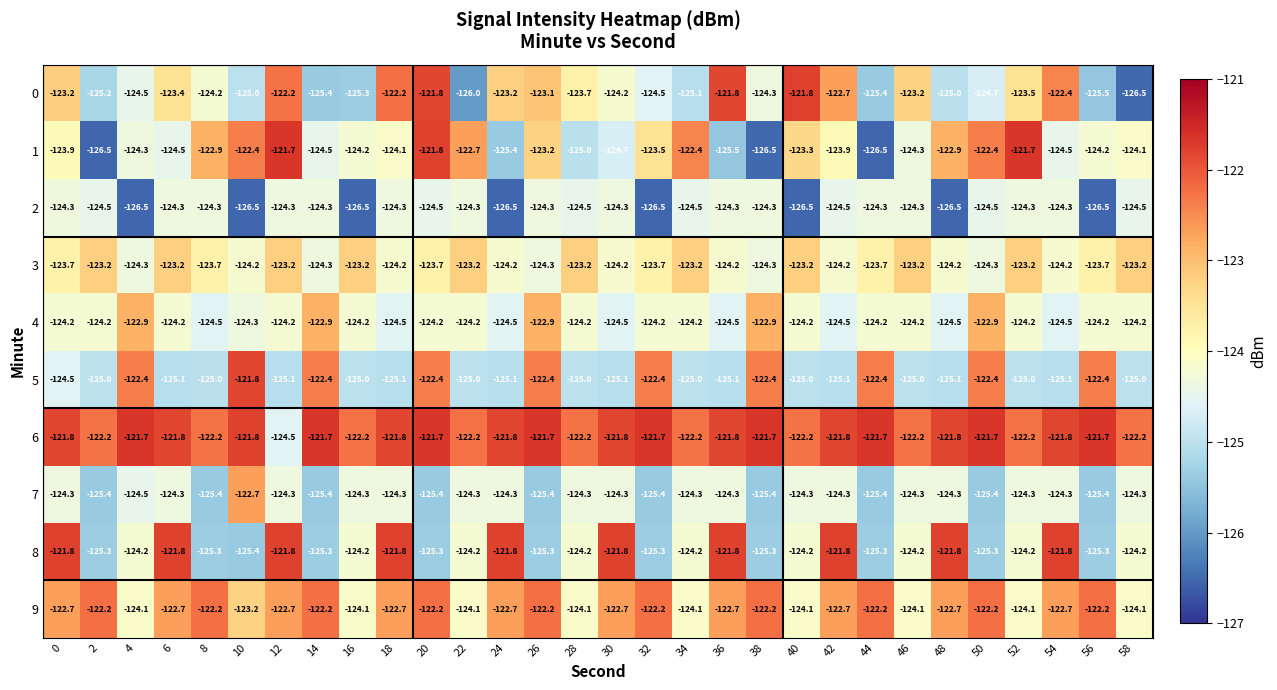

Count the number of data series in this chart.

10